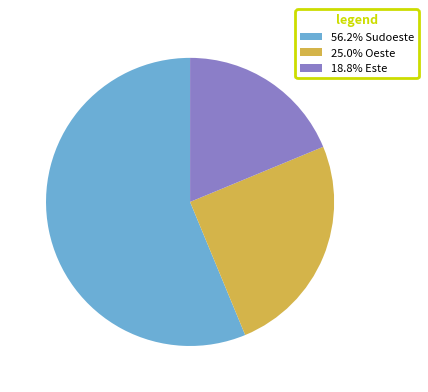

Is there any slice that represents more than half of the pie?

Yes